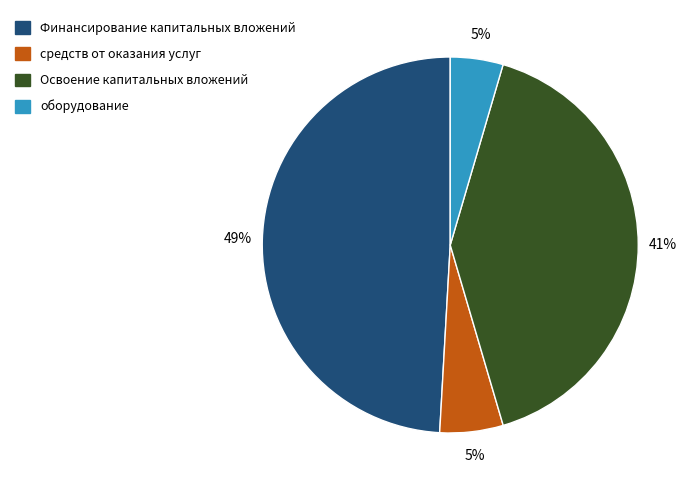

Which has a higher value, Освоение капитальных вложений or средств от оказания услуг?

Освоение капитальных вложений